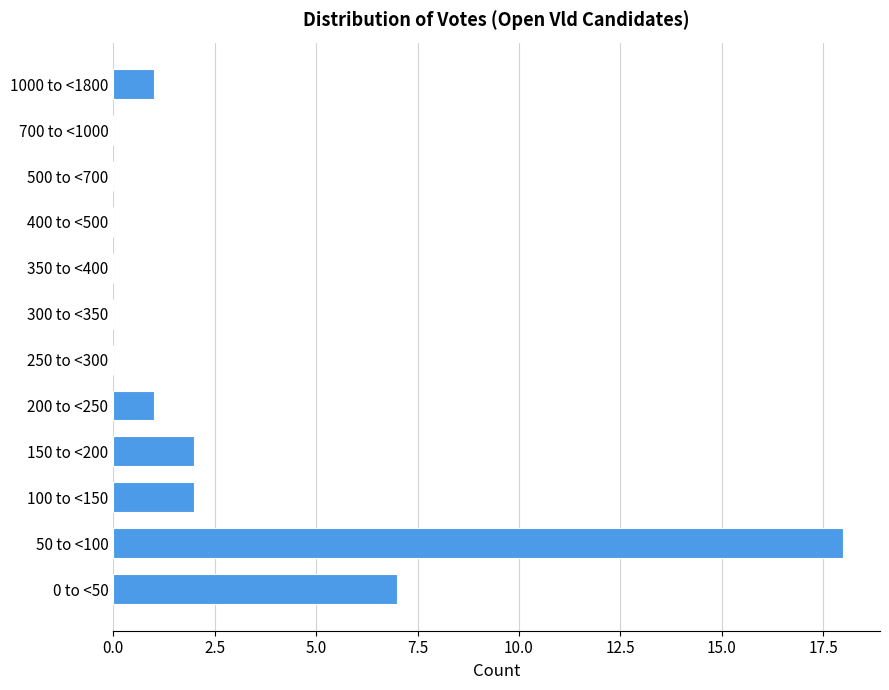

Reading bottom to top, transcribe all the data shown in this chart.

0 to <50=7	50 to <100=18	100 to <150=2	150 to <200=2	200 to <250=1	250 to <300=0	300 to <350=0	350 to <400=0	400 to <500=0	500 to <700=0	700 to <1000=0	1000 to <1800=1